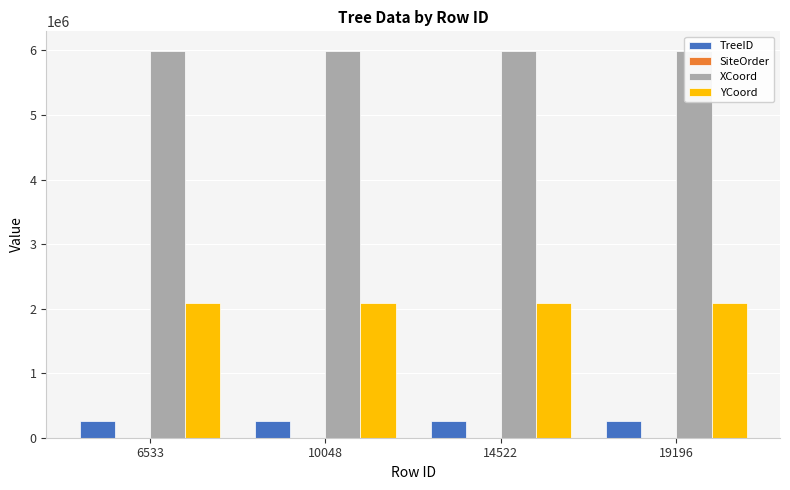

Reading left to right, extract all data points from this chart.

TreeID: 258833	258883	258882	258834
SiteOrder: 2	2	1	1
XCoord: 5996025	5996138	5996025	5996138
YCoord: 2091881	2091849	2091881	2091849